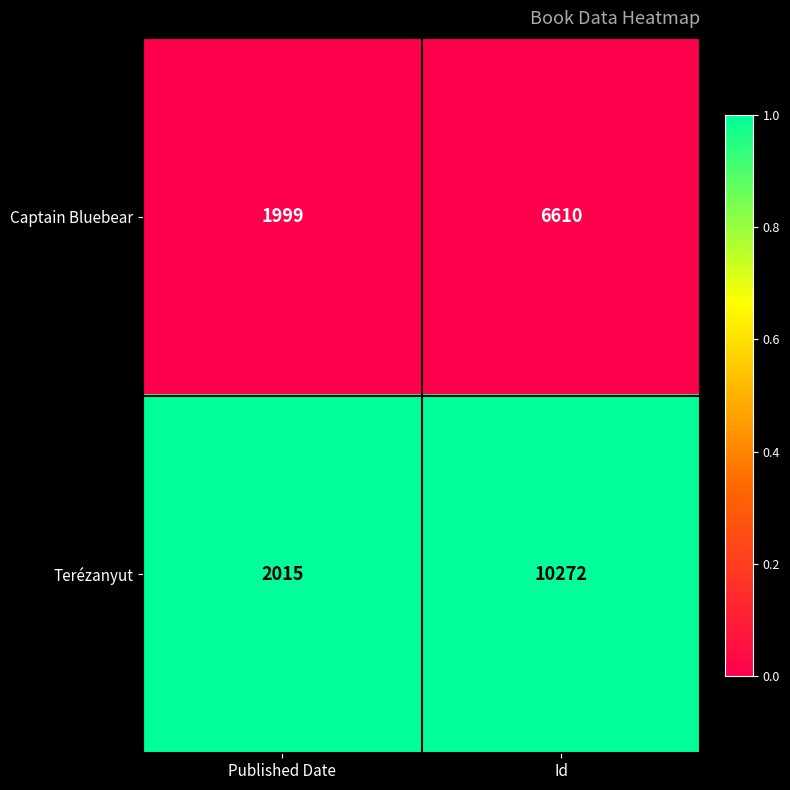

At which category is the sum across all series the highest?

Id